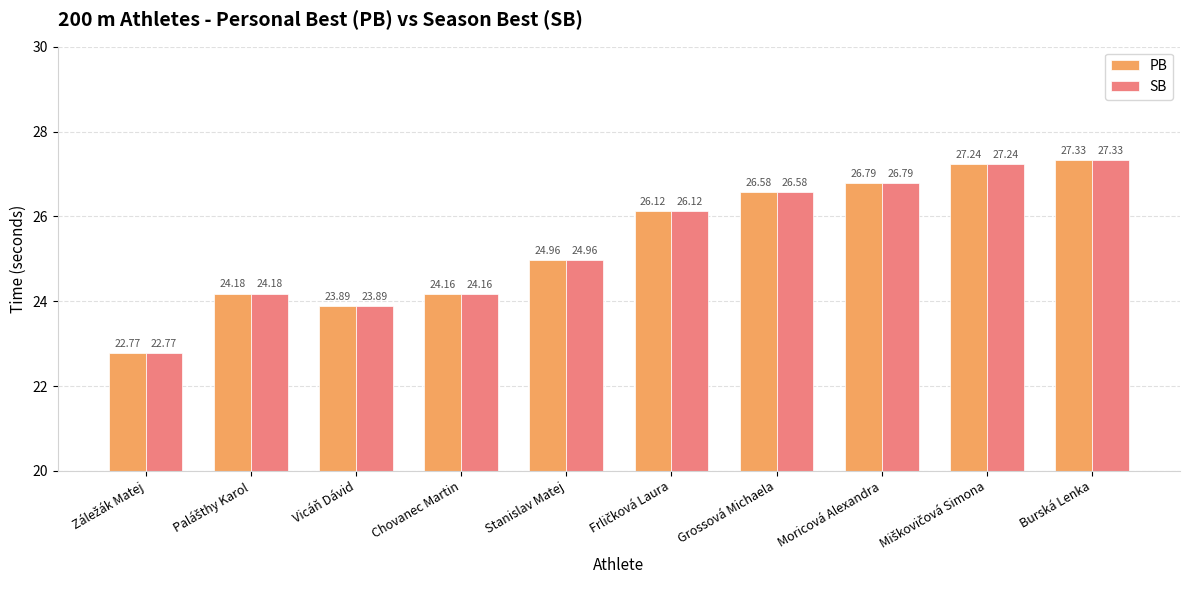

What position from the right is Stanislav Matej?

6